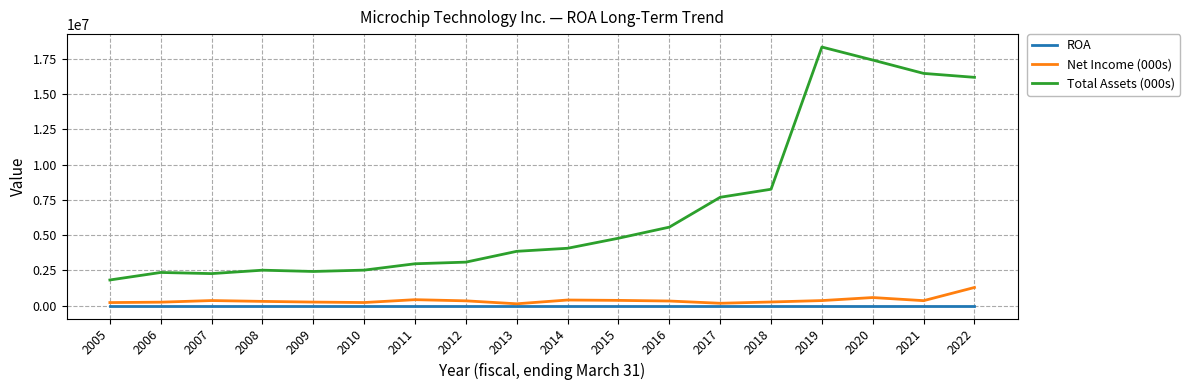

Rank the series by their maximum value, from lowest to highest.

ROA, Net Income (000s), Total Assets (000s)